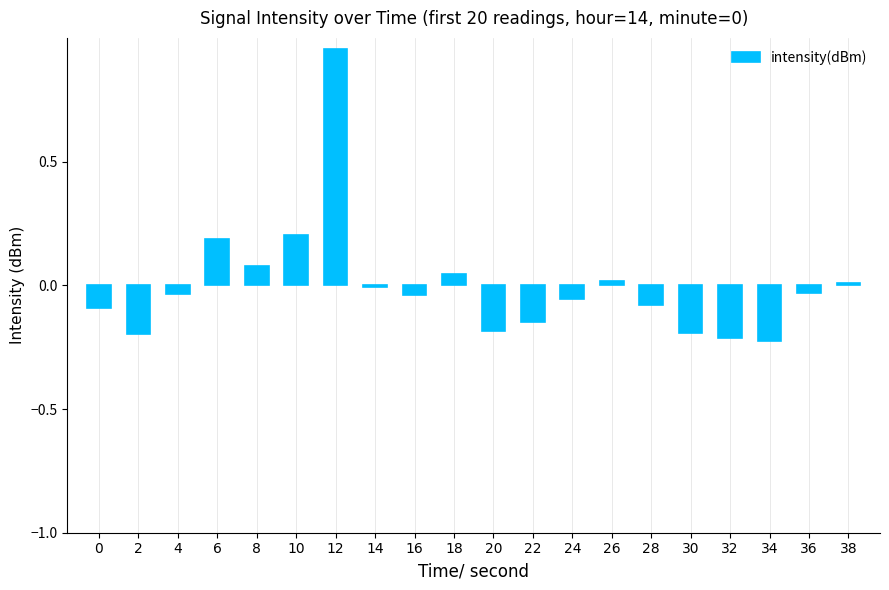

Does the chart contain stacked bars?

No